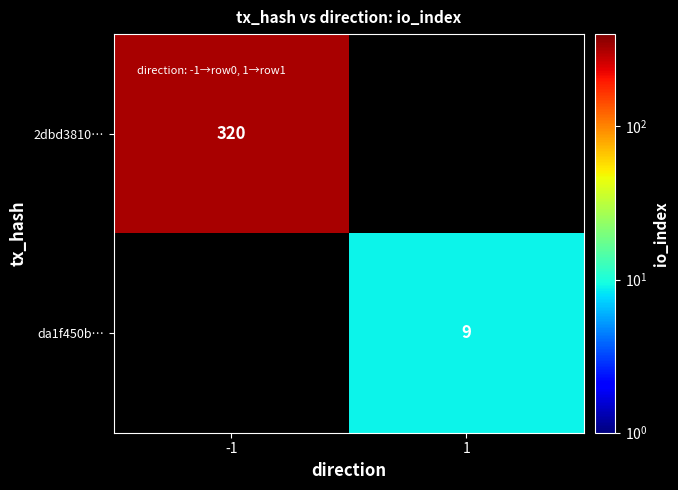

Is it true that 2dbd3810… equals 214 at -1?

False